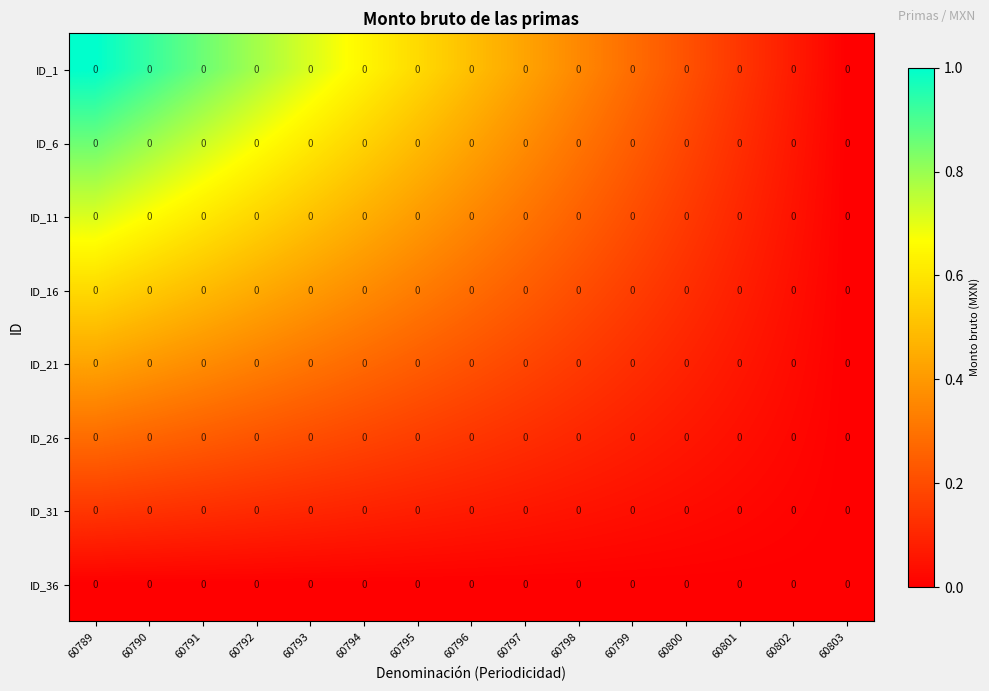

Which has a higher value, 60801 or 60790?

60790